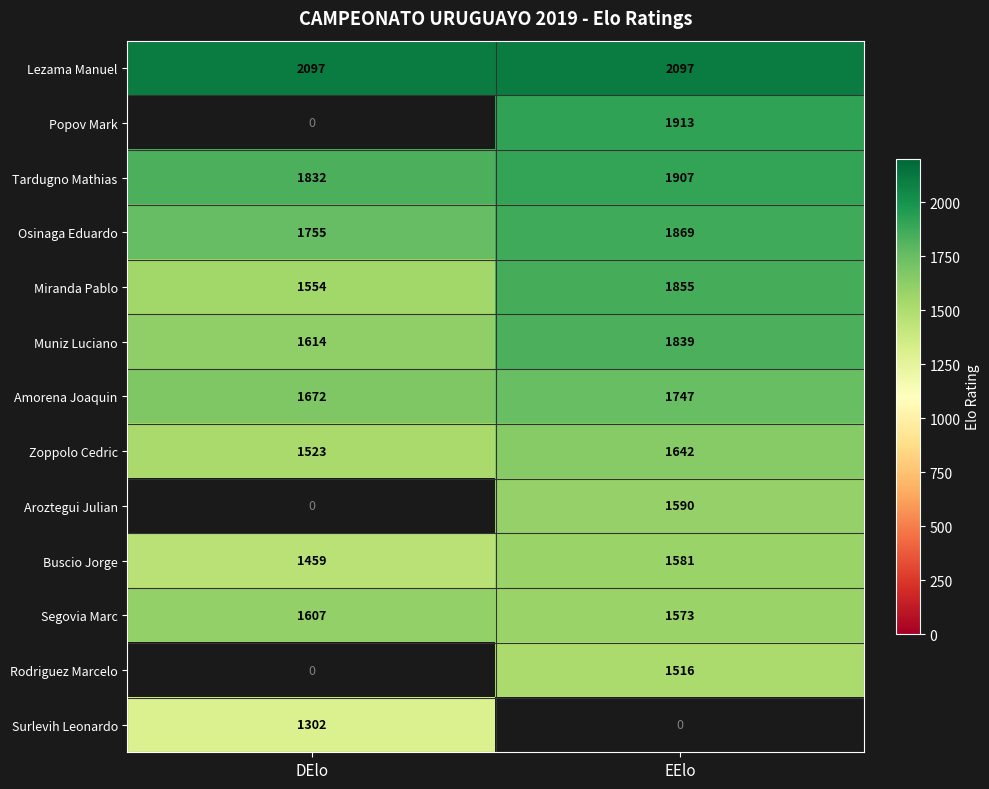

What is the sum of all Buscio Jorge values?

3040